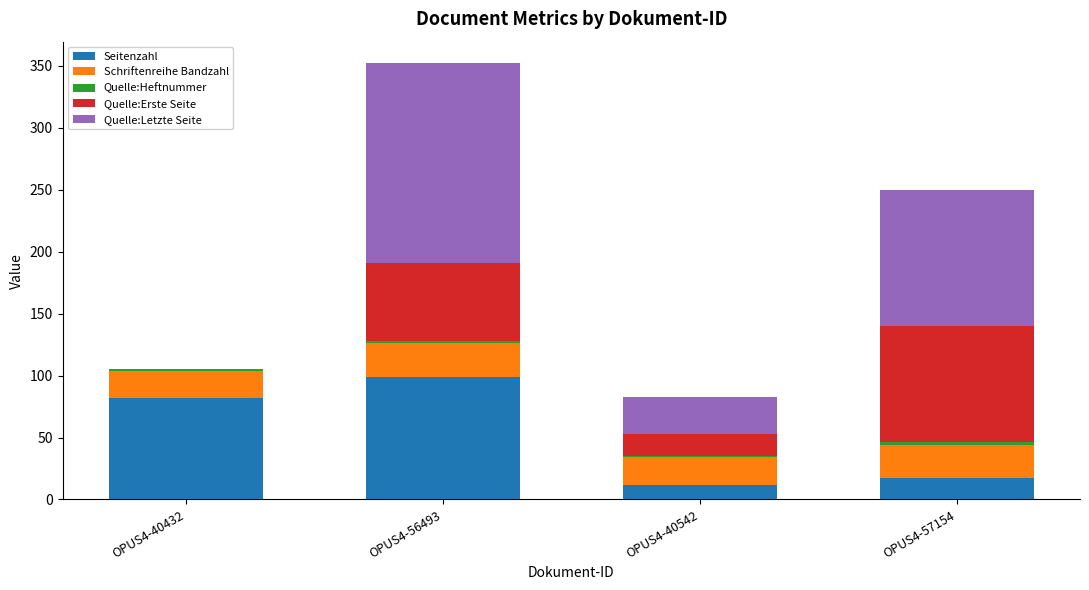

At which label does Seitenzahl reach its peak?

OPUS4-56493